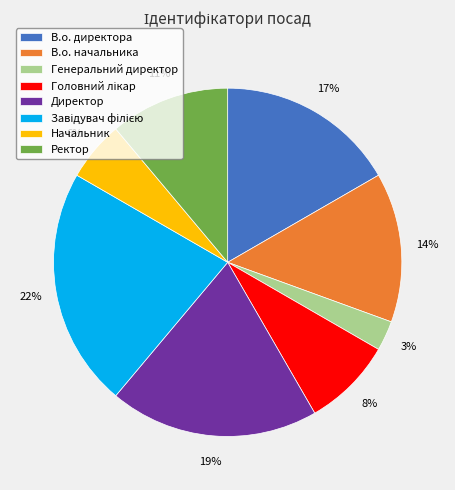

Does Директор account for over 50% of the chart?

No